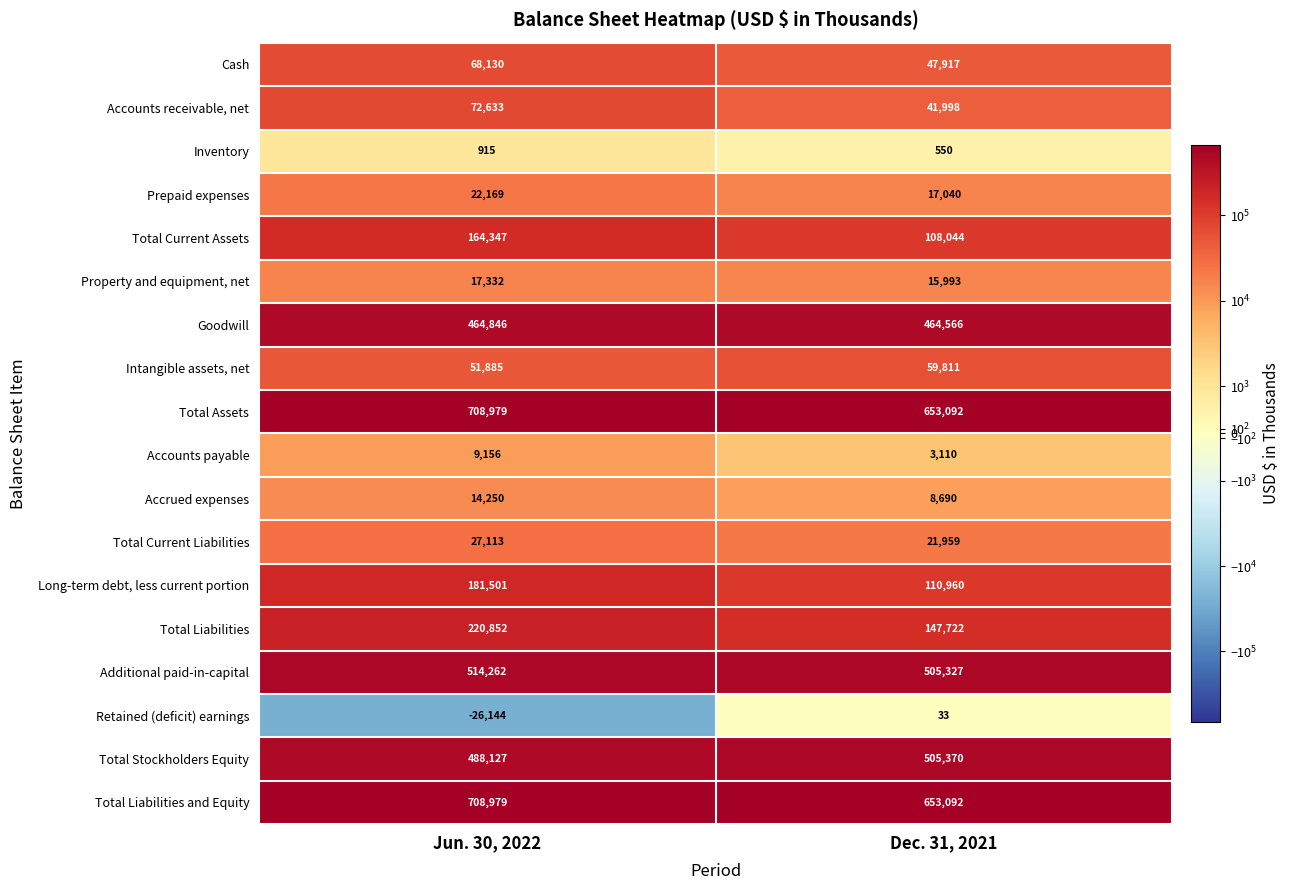

Is it true that Cash equals 17354 at Jun. 30, 2022?

False